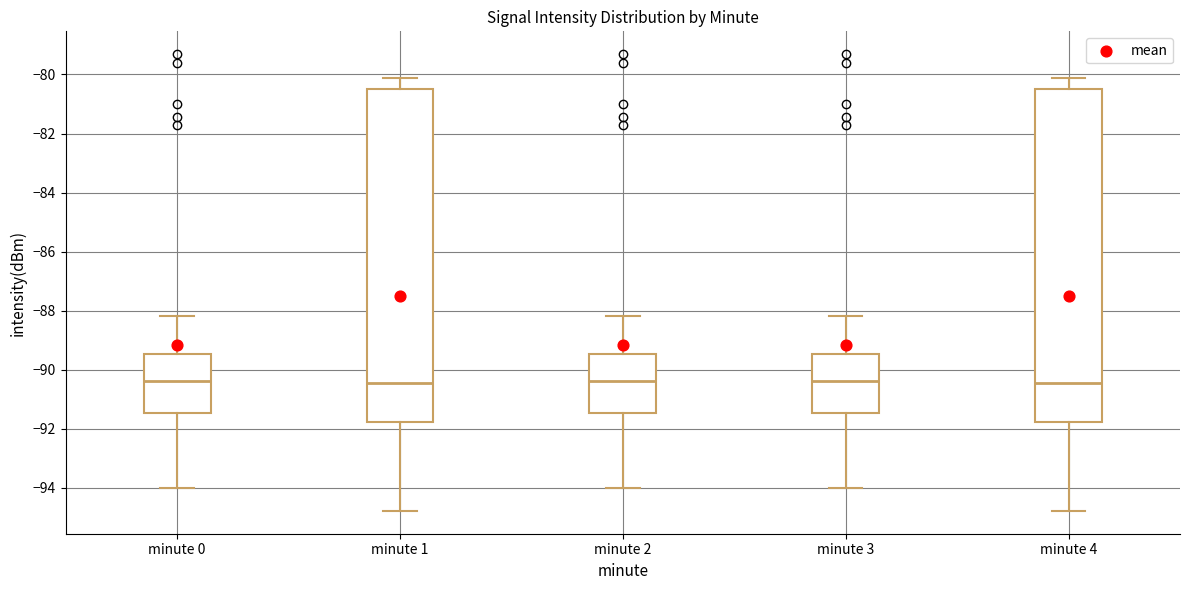

Reading left to right, read every box against the y-axis: the position of its median line, the range the box covers, and the ends of its whiskers. The values are not printed on the chart, so give them approximately, as read against the axis.

minute 0: median -90.4, box -91.4 to -89.4, whiskers -94.0 to -88.2
minute 1: median -90.4, box -91.8 to -80.6, whiskers -94.8 to -80.2
minute 2: median -90.4, box -91.4 to -89.4, whiskers -94.0 to -88.2
minute 3: median -90.4, box -91.4 to -89.4, whiskers -94.0 to -88.2
minute 4: median -90.4, box -91.8 to -80.6, whiskers -94.8 to -80.2